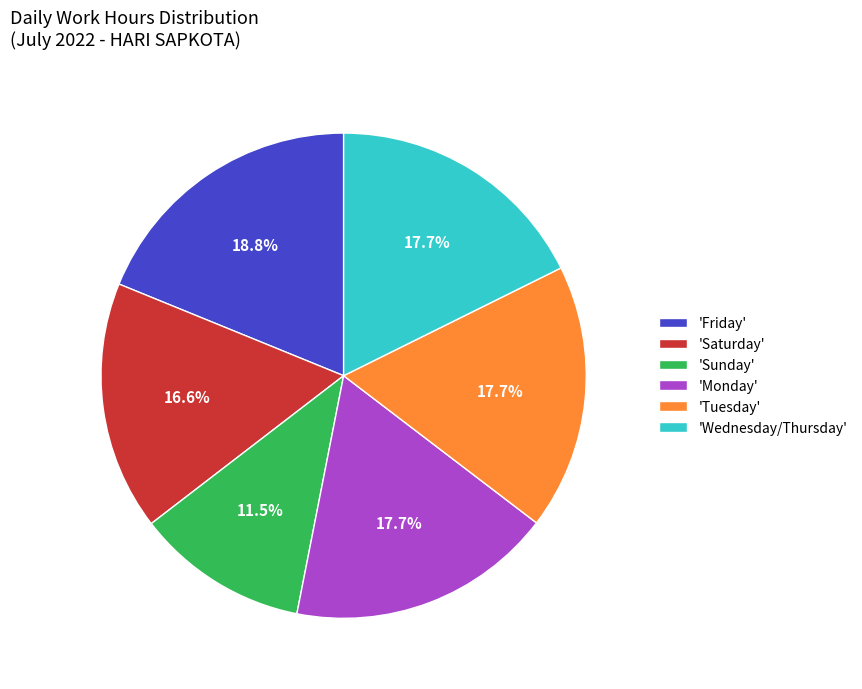

Does 'Saturday' represent more than half of the total?

No